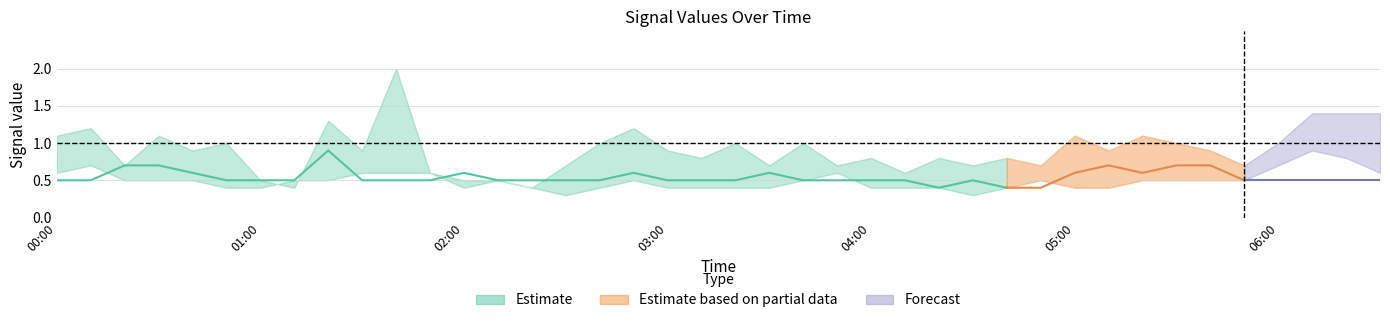

What is the label of the 33rd point from the left?

2006/06/03 05:20